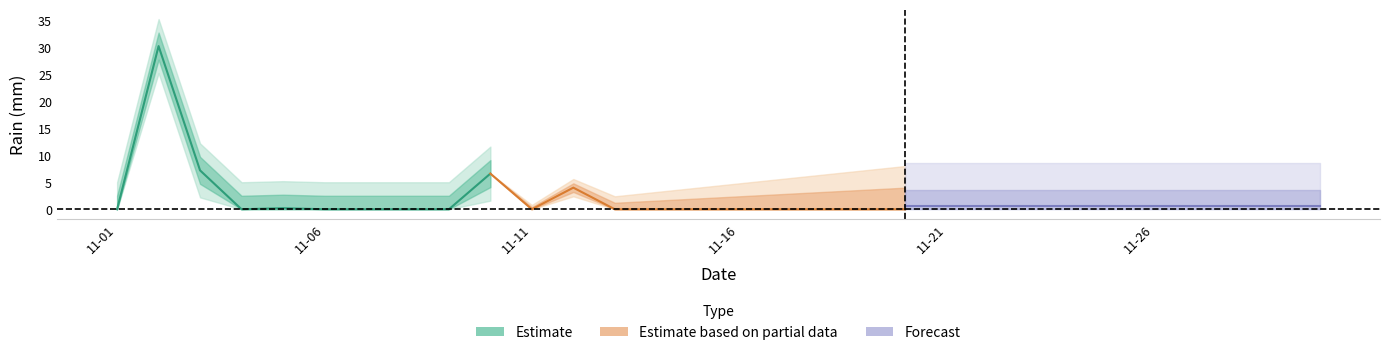

Rank the categories by value from lowest to highest.

2015-11-01, 2015-11-04, 2015-11-06, 2015-11-07, 2015-11-08, 2015-11-09, 2015-11-11, 2015-11-13, 2015-11-14, 2015-11-15, 2015-11-16, 2015-11-17, 2015-11-18, 2015-11-19, 2015-11-20, 2015-11-21, 2015-11-22, 2015-11-23, 2015-11-24, 2015-11-25, 2015-11-26, 2015-11-28, 2015-11-29, 2015-11-30, 2015-11-05, 2015-11-12, 2015-11-10, 2015-11-27, 2015-11-03, 2015-11-02